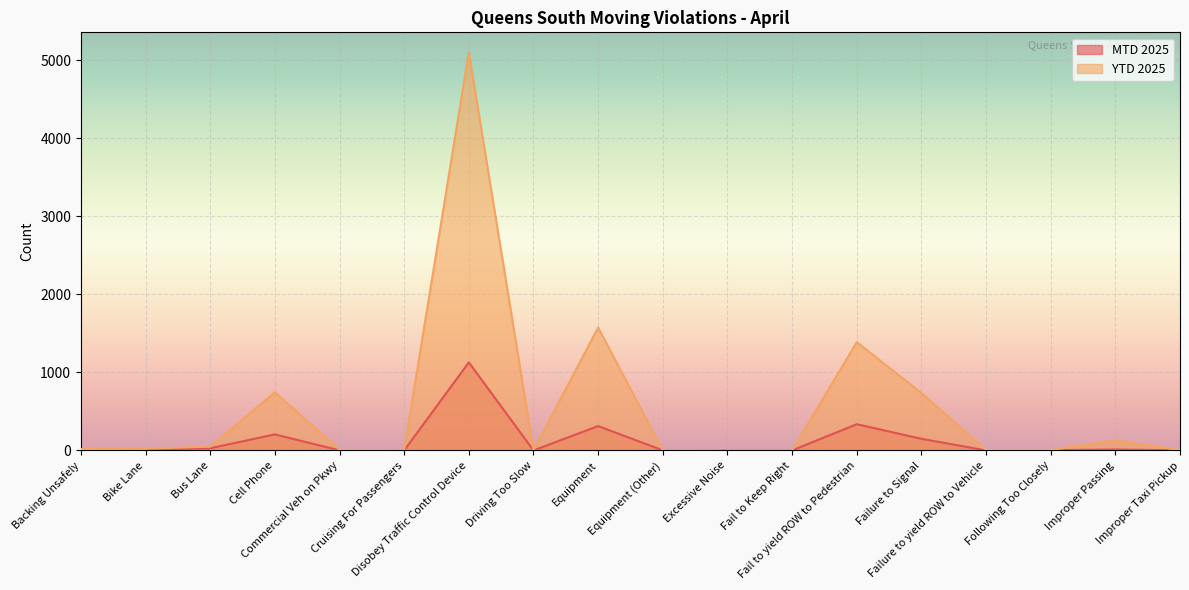

Reading right to left, what are all the values shown in this chart?

MTD 2025: Improper Taxi Pickup=1	Improper Passing=12	Following Too Closely=3	Failure to yield ROW to Vehicle=0	Failure to Signal=149	Fail to yield ROW to Pedestrian=336	Fail to Keep Right=0	Excessive Noise=0	Equipment (Other)=1	Equipment=312	Driving Too Slow=0	Disobey Traffic Control Device=1128	Cruising For Passengers=0	Commercial Veh on Pkwy=1	Cell Phone=205	Bus Lane=28	Bike Lane=9	Backing Unsafely=6
YTD 2025: Improper Taxi Pickup=5	Improper Passing=129	Following Too Closely=6	Failure to yield ROW to Vehicle=5	Failure to Signal=735	Fail to yield ROW to Pedestrian=1387	Fail to Keep Right=0	Excessive Noise=0	Equipment (Other)=2	Equipment=1574	Driving Too Slow=1	Disobey Traffic Control Device=5102	Cruising For Passengers=2	Commercial Veh on Pkwy=7	Cell Phone=746	Bus Lane=48	Bike Lane=22	Backing Unsafely=19